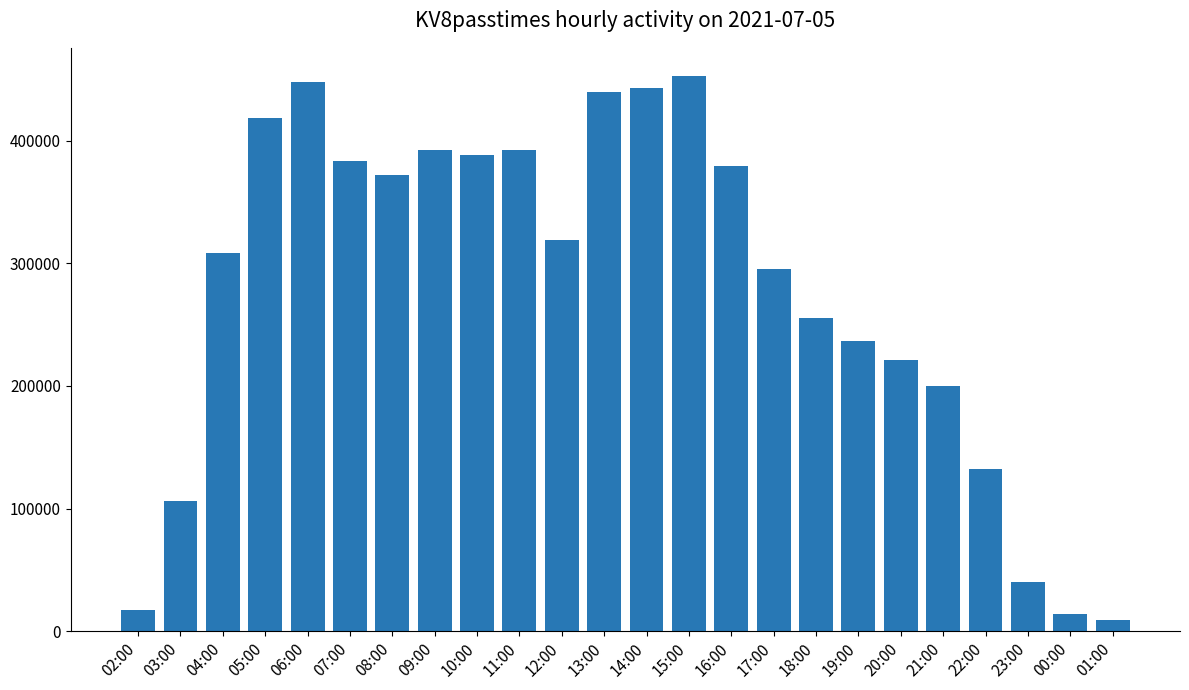

Count the number of data series in this chart.

1